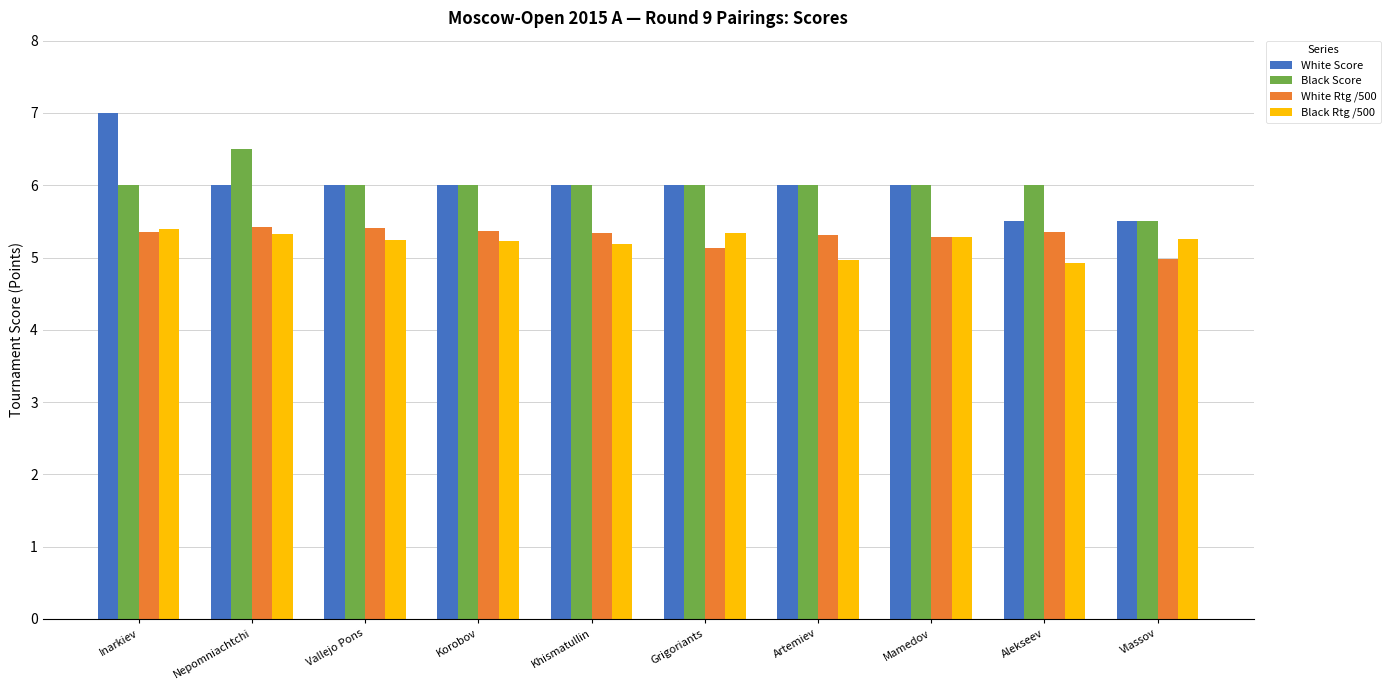

Rank the series at Nepomniachtchi from lowest to highest value.

Black Rtg /500, White Rtg /500, White Score, Black Score